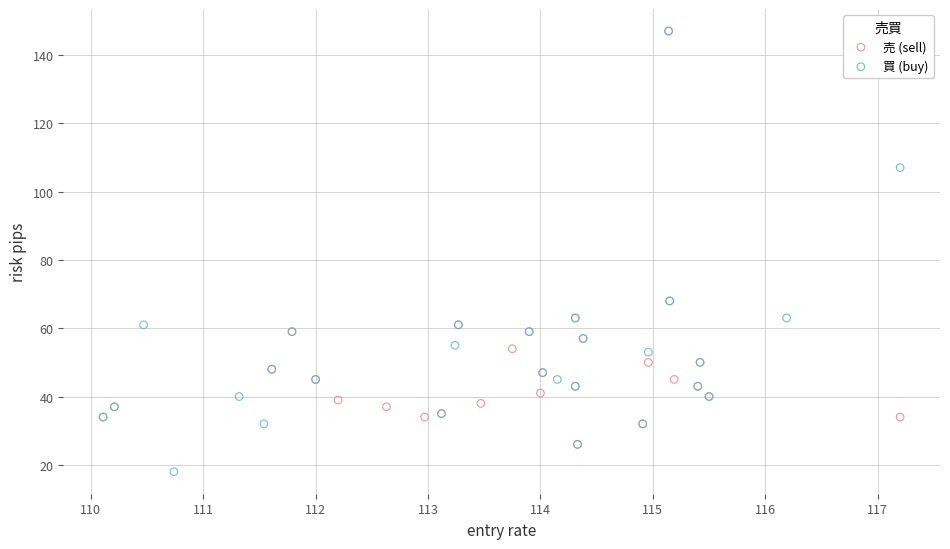

Which series reaches the minimum Y coordinate?

買 (buy)